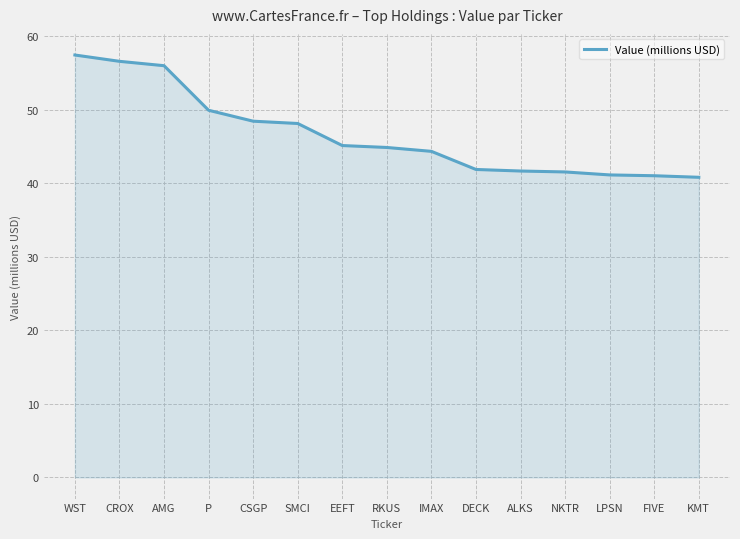

What is the difference between the values at RKUS and KMT?

4.1